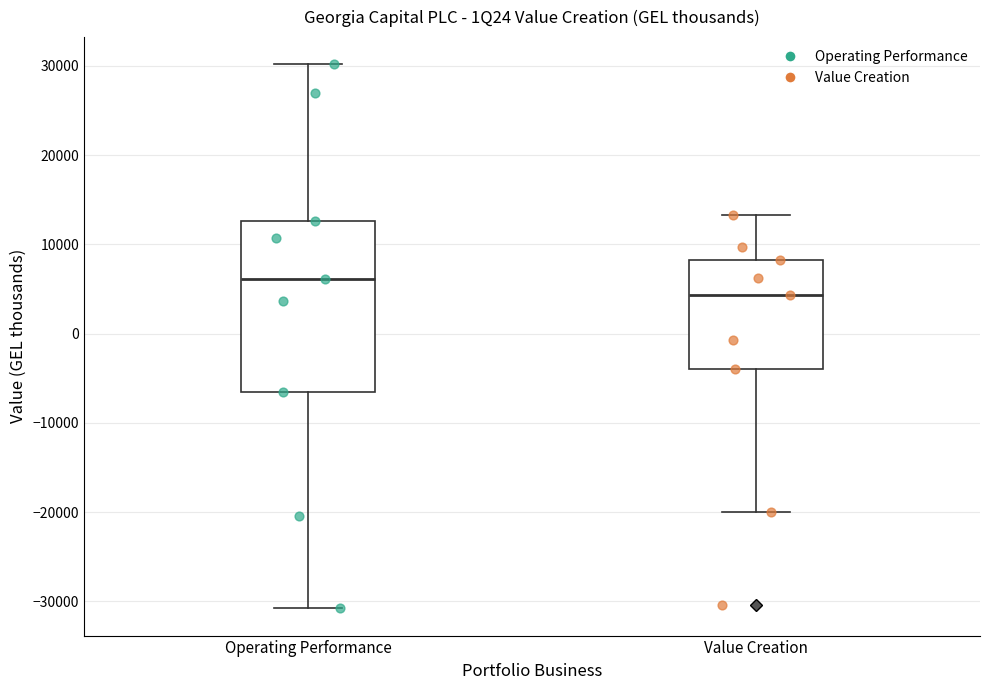

Reading left to right, read every box against the y-axis: the position of its median line, the range the box covers, and the ends of its whiskers. The values are not printed on the chart, so give them approximately, as read against the axis.

Operating Performance: median 6000, box -7000 to 13000, whiskers -31000 to 30000
Value Creation: median 4000, box -4000 to 8000, whiskers -20000 to 13000